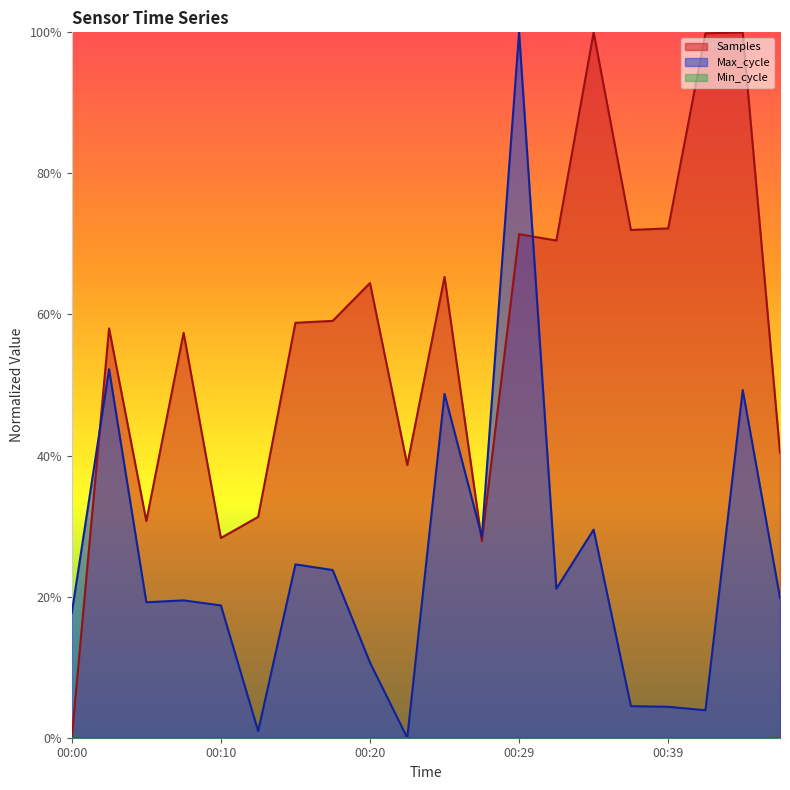

Which series has the widest spread of values?

Samples